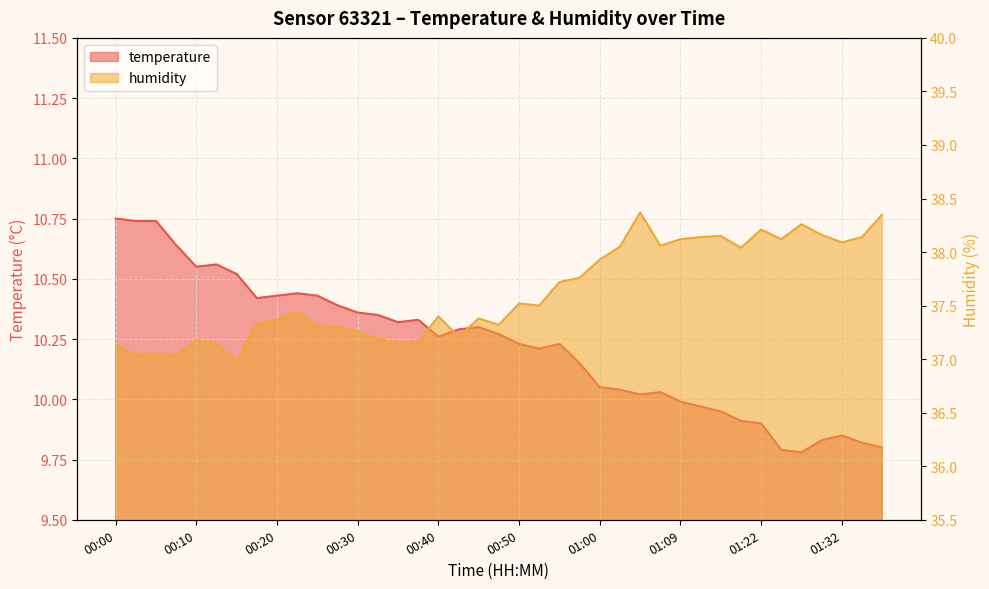

What is the label of the 12th point from the right?

01:07